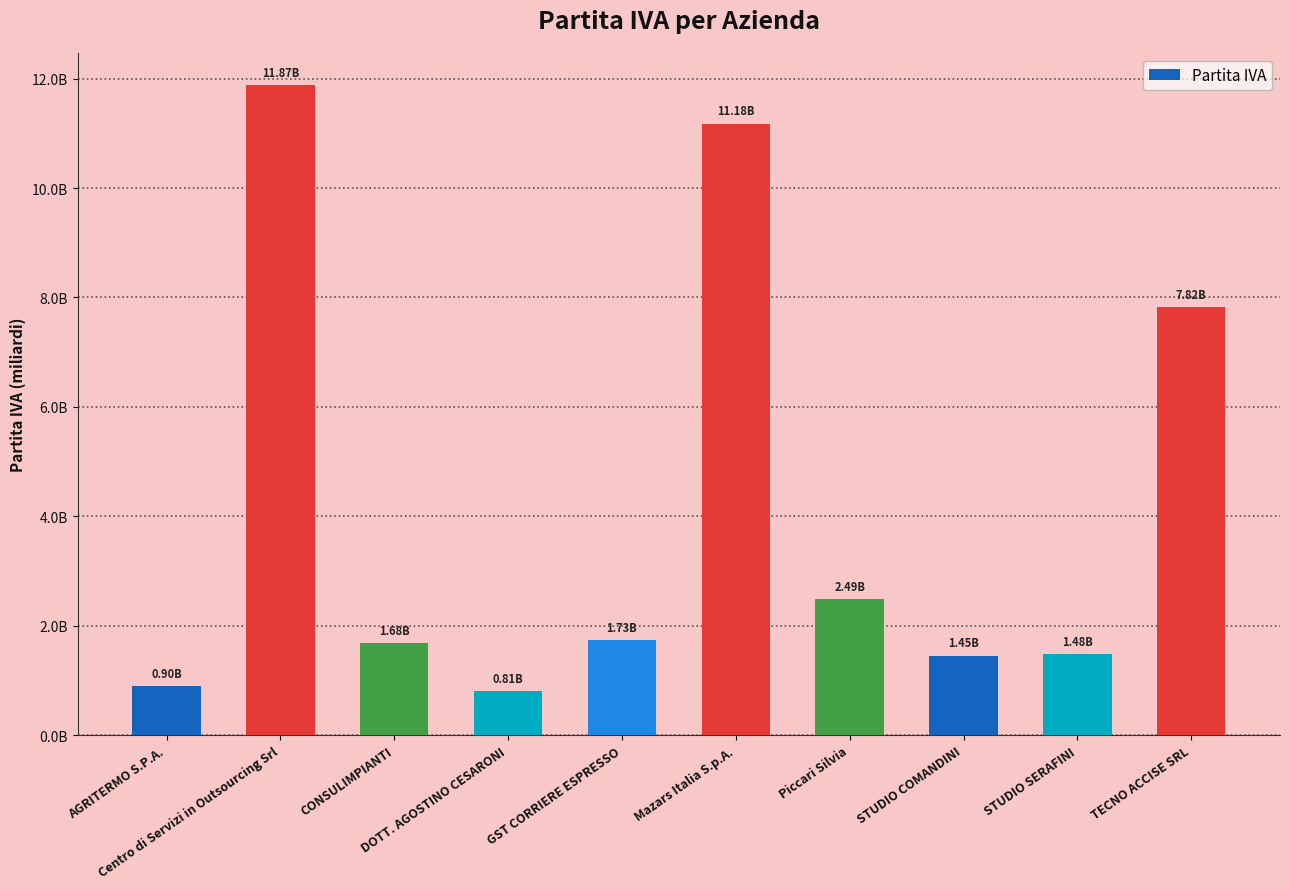

What is the sum of the values at Centro di Servizi in Outsourcing Srl and GST CORRIERE ESPRESSO?

13606520489